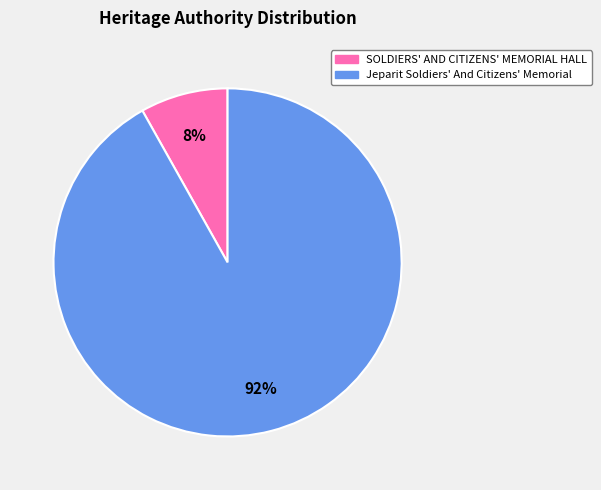

Does any single category account for the majority?

Yes